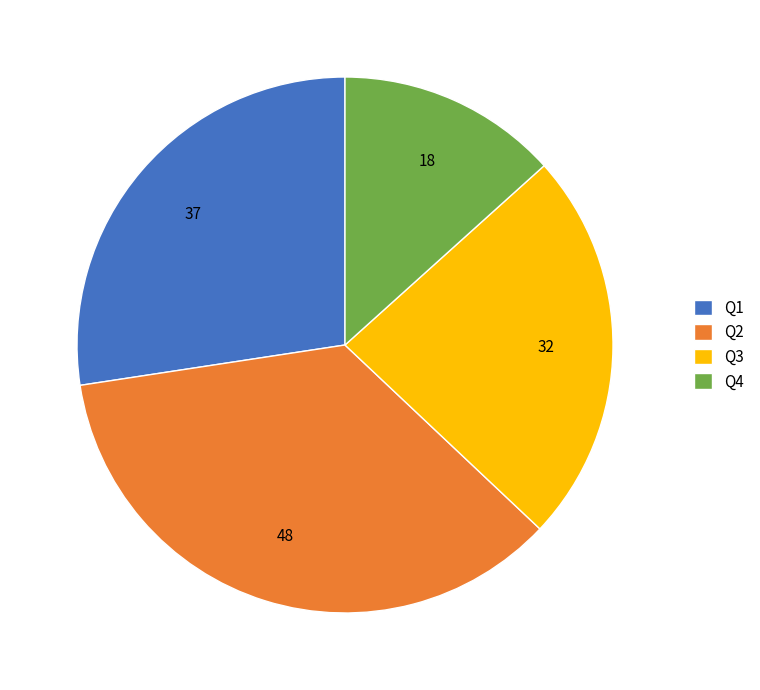

The Q4 slice represents 7% of the pie. True or false?

False